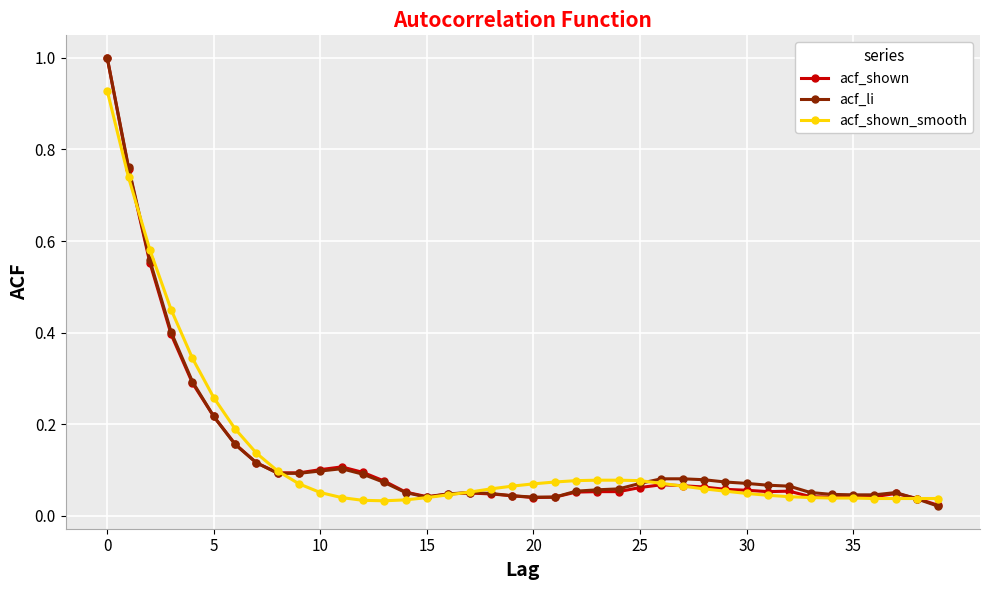

Which series has the largest range (max minus min)?

acf_li